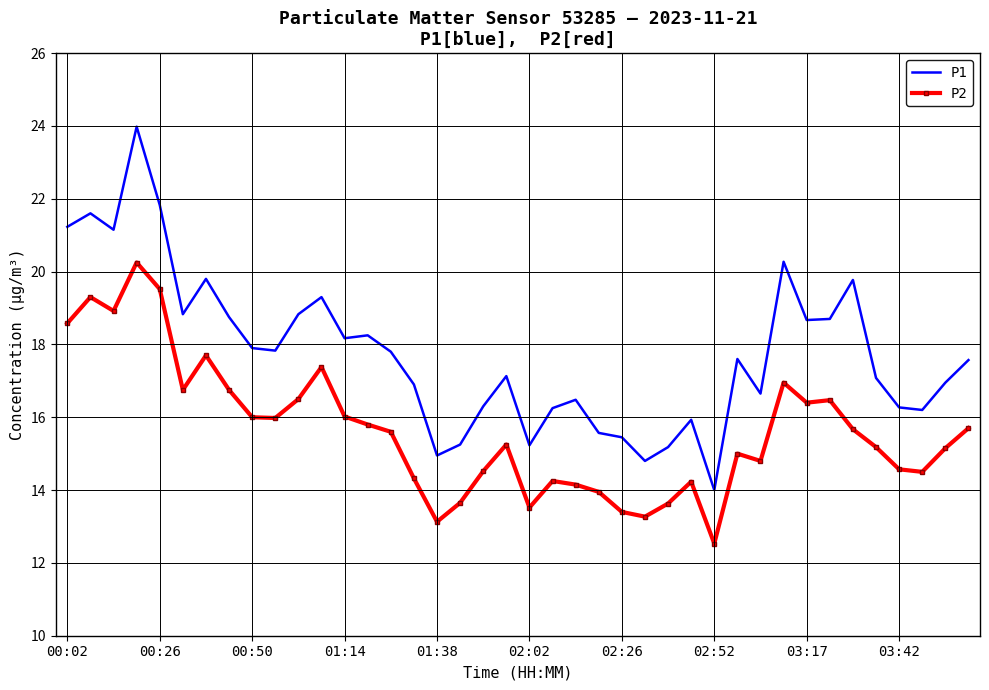

Rank the series by their average value, from lowest to highest.

P2, P1